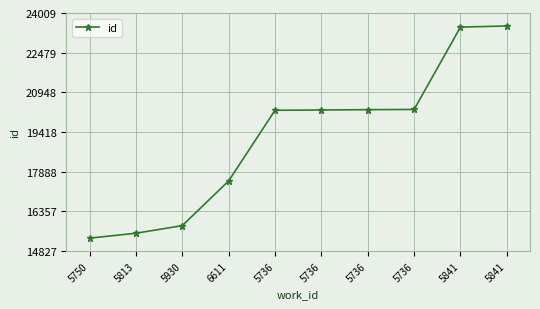

What is the difference between the maximum and minimum values?

8182